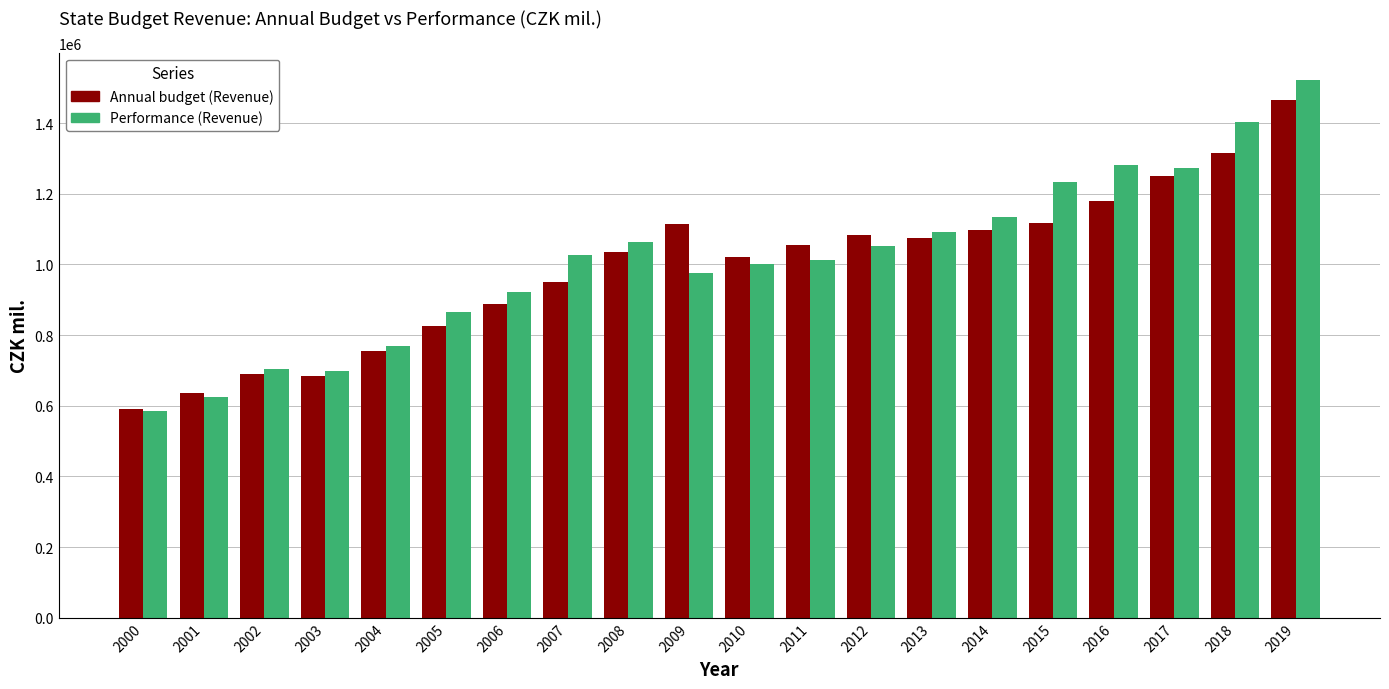

What is the difference between the maximum and second lowest values in the Performance (Revenue) series?

896999